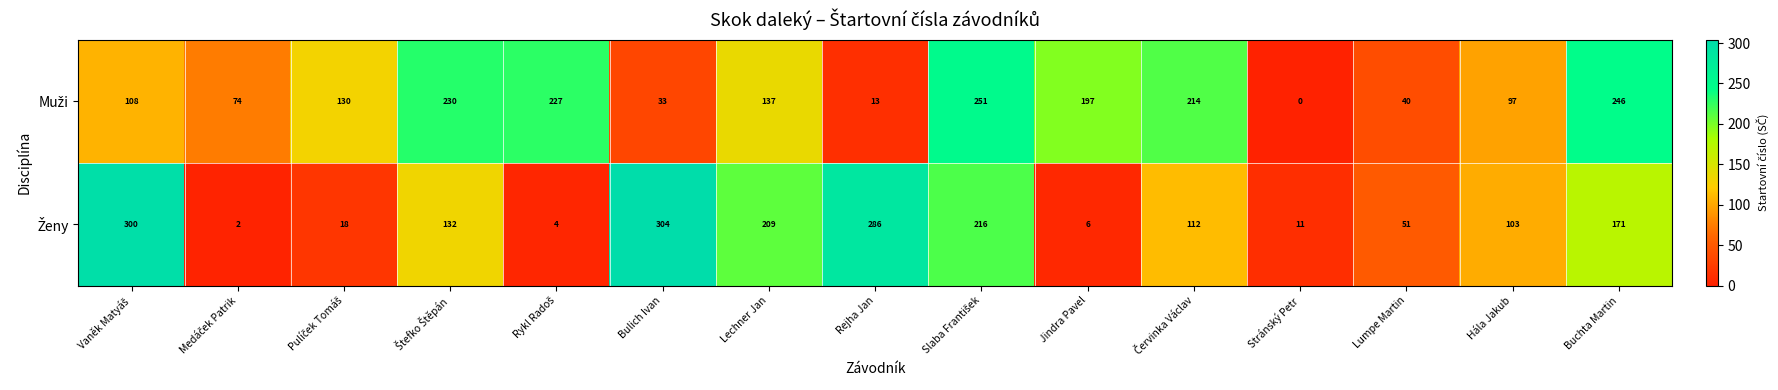

How many data points does each series have?

15